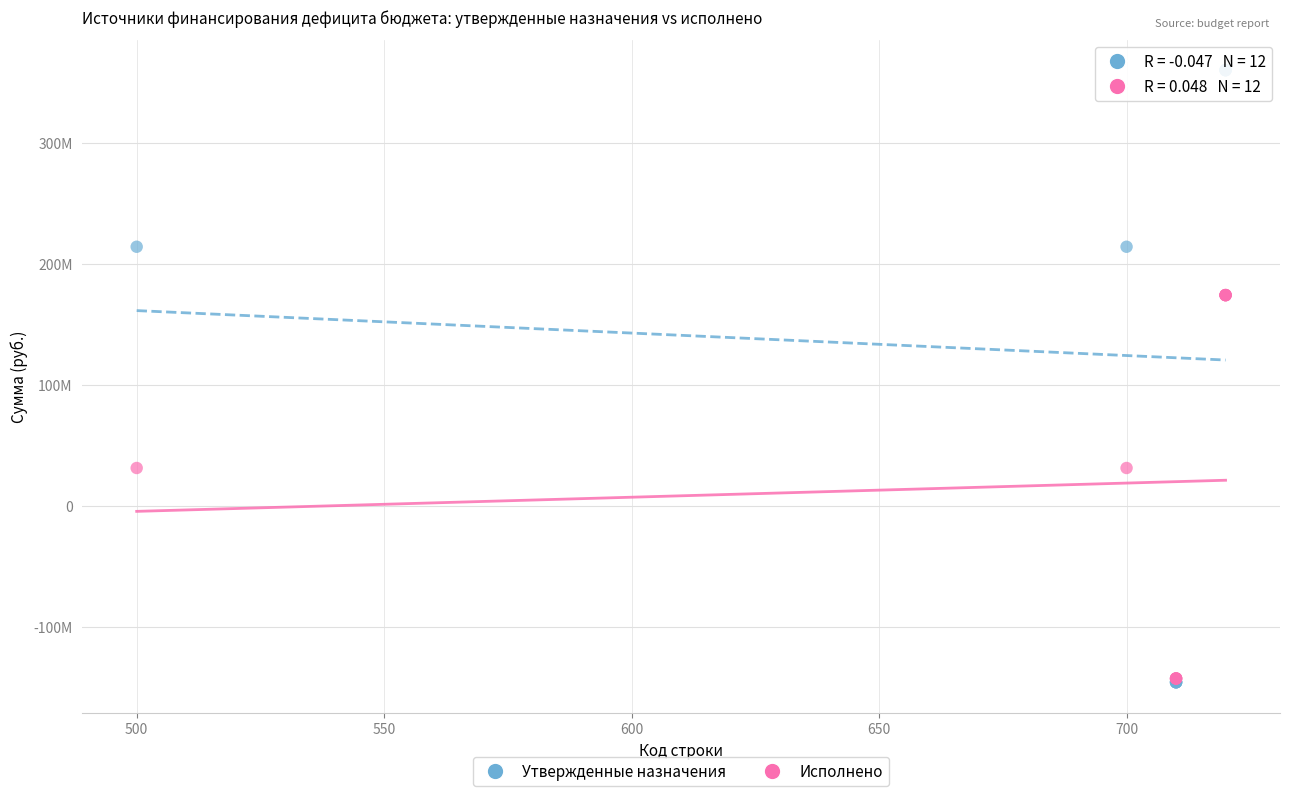

Which series has the largest Y range (max minus min)?

Утвержденные назначения